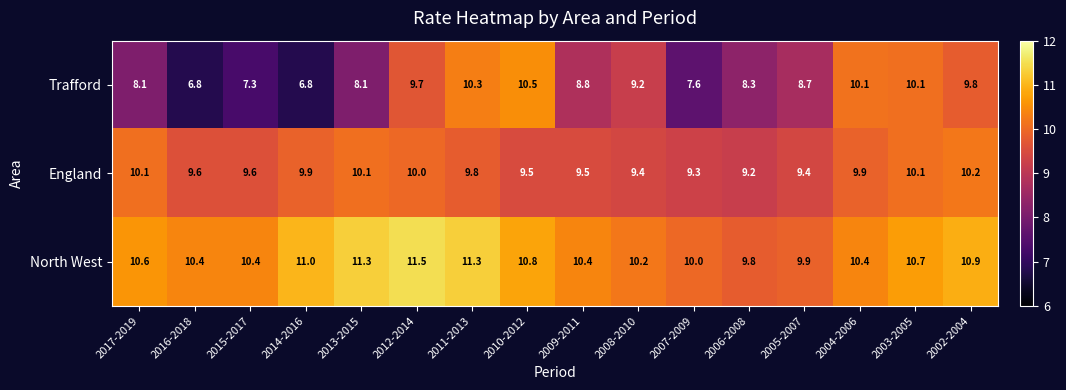

Where is England nearest to the value 9?

2006-2008